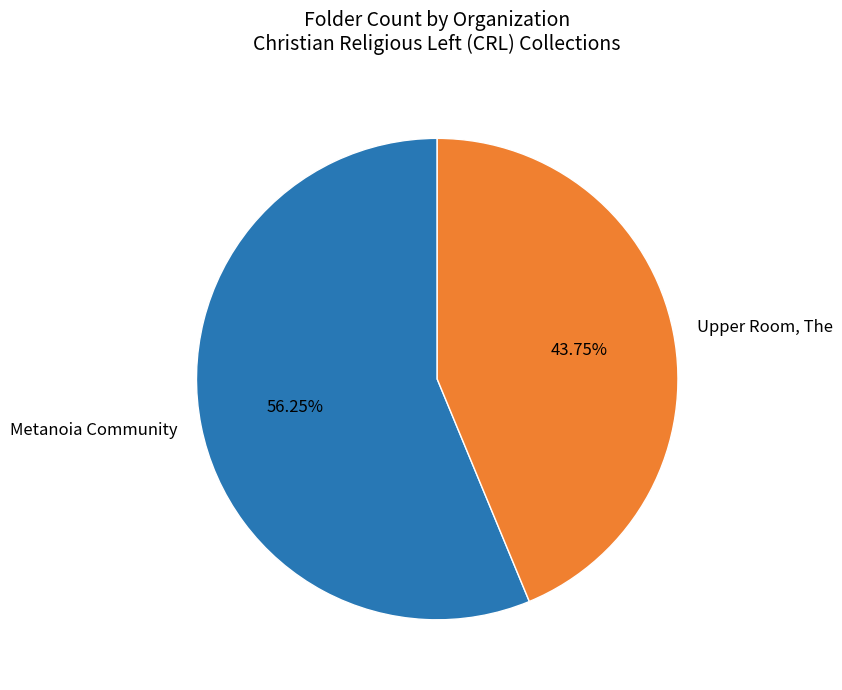

What is the smallest slice in the pie chart?

Upper Room, The